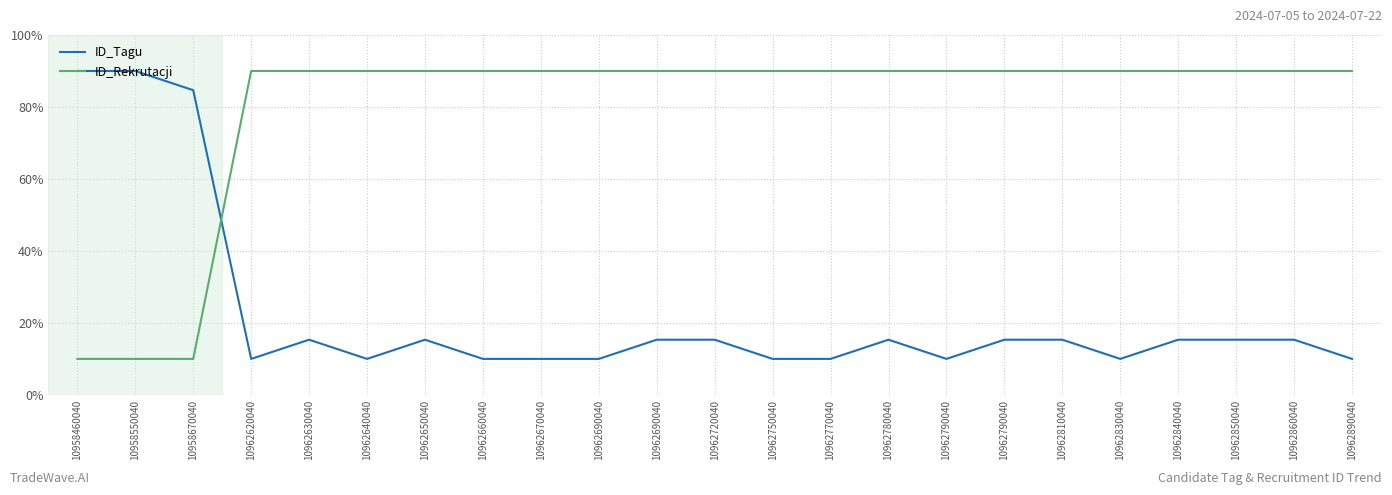

At which category does the chart reach its peak across all series?

10958460040